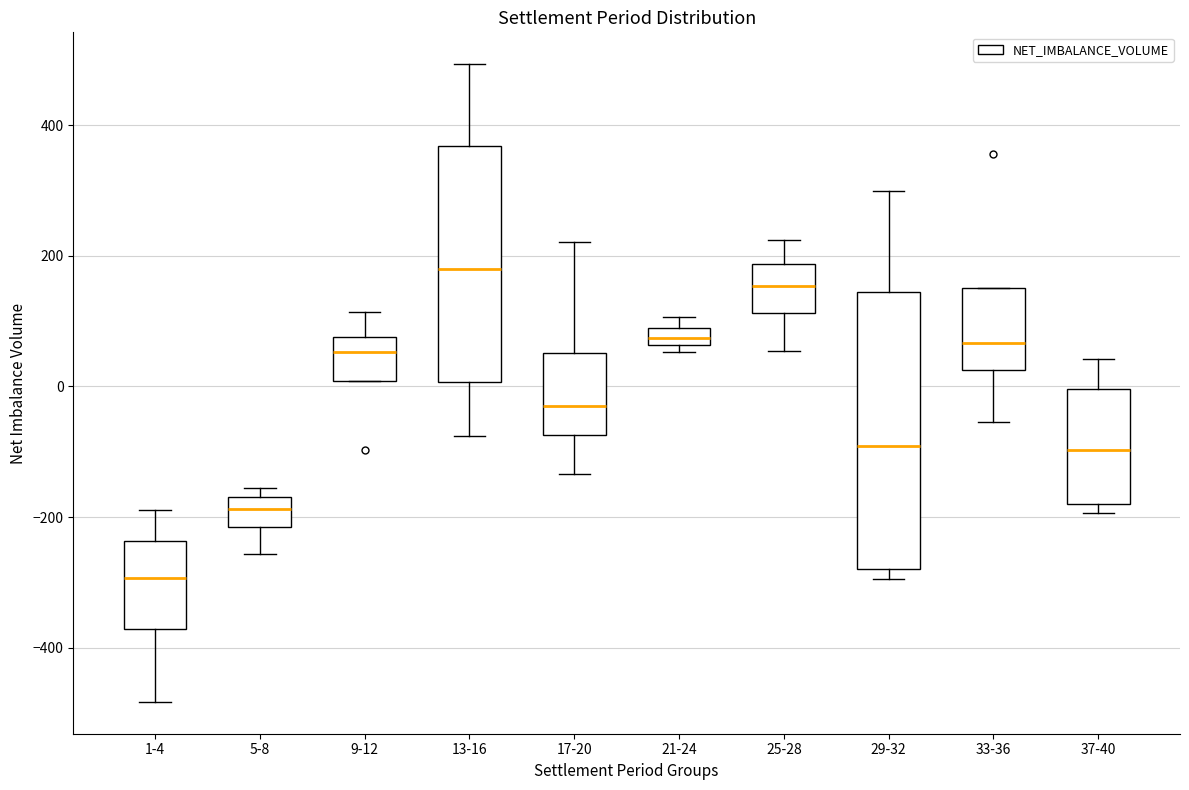

Which box has the highest median line?

13-16